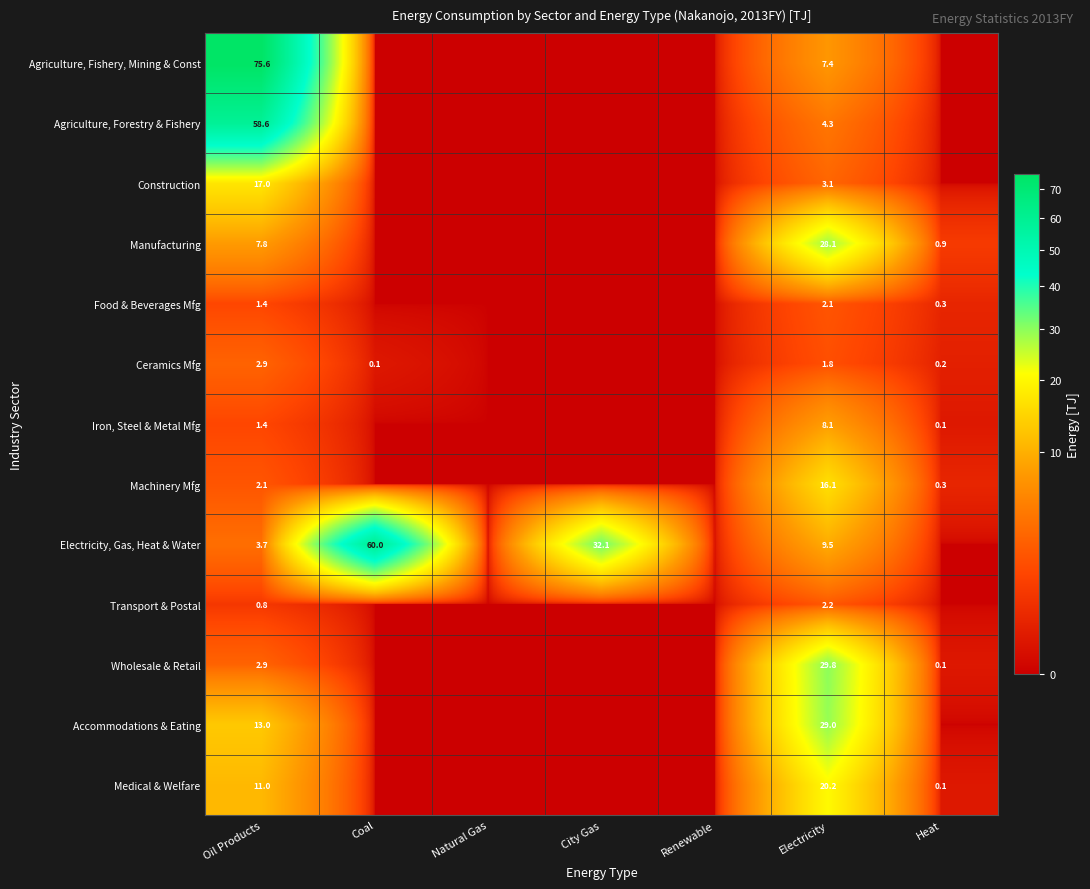

True or false: Medical & Welfare has a value of 29.5 at Electricity.

False